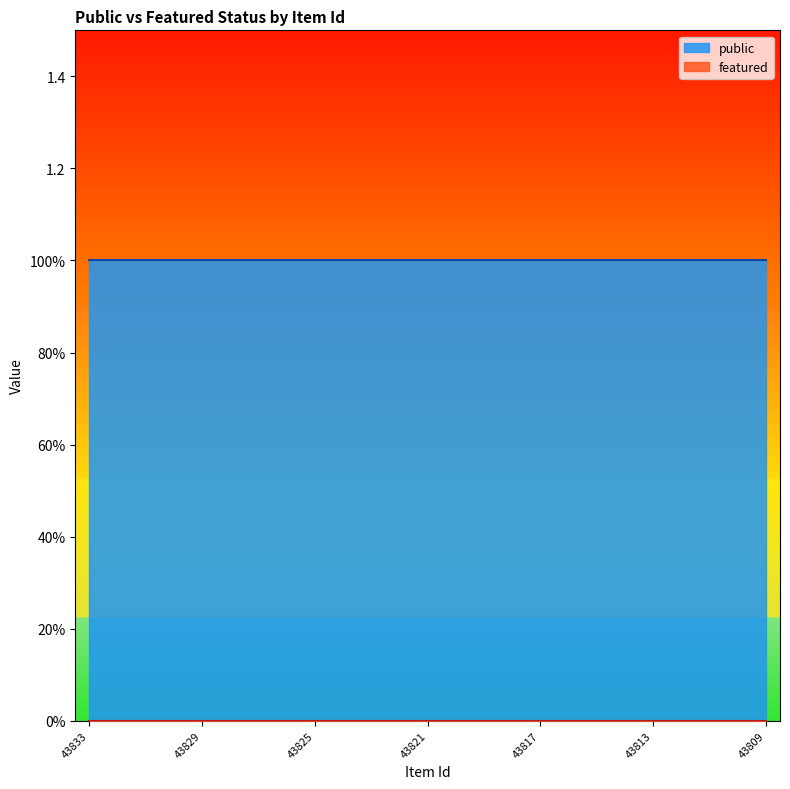

True or false: public and featured intersect in this chart.

False